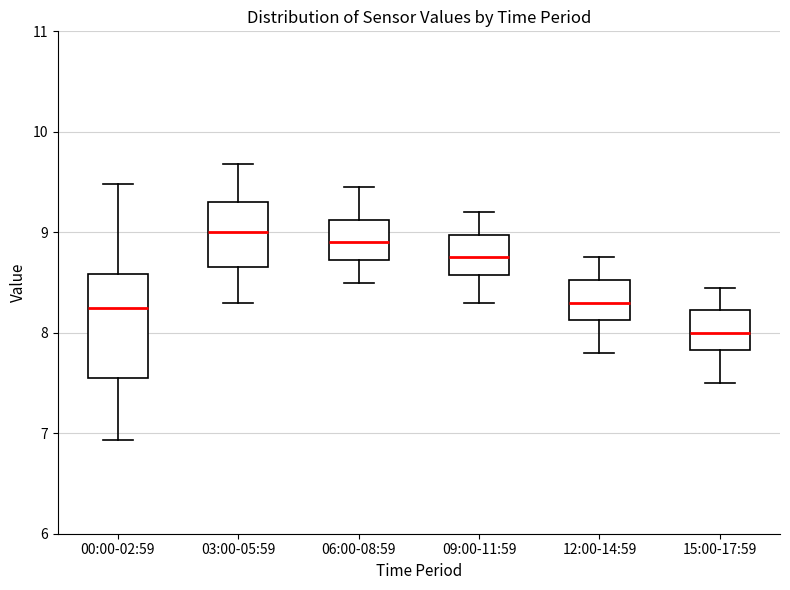

Which box is the tallest, from its lower edge to its upper edge?

00:00-02:59